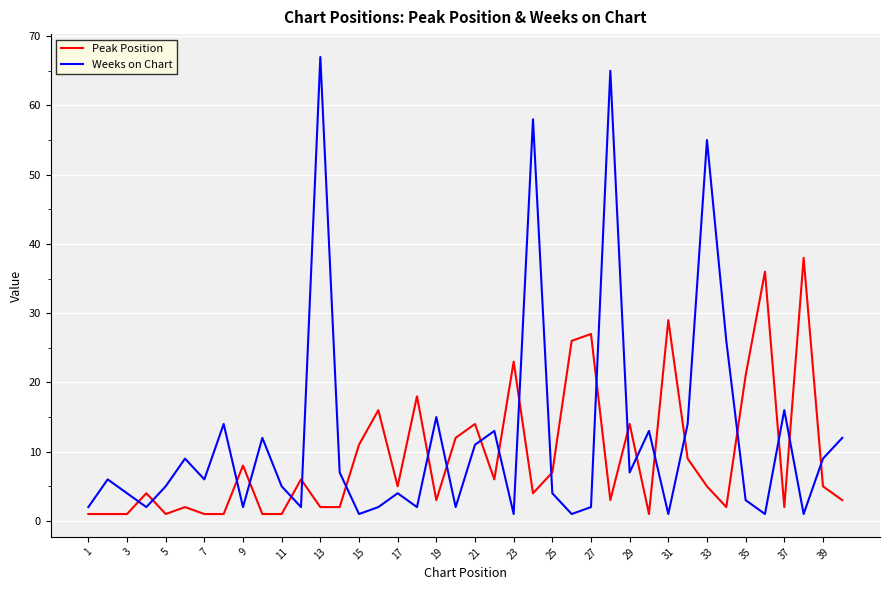

How many times do Peak Position and Weeks on Chart cross each other?

22